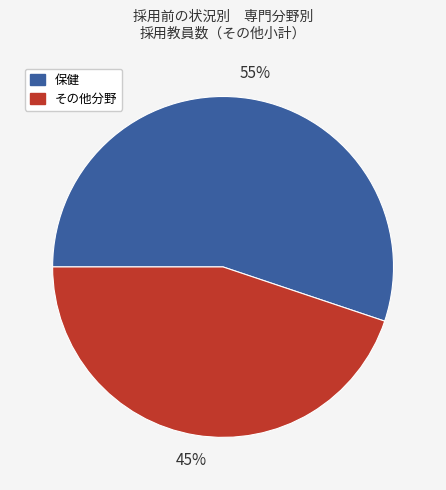

Is there any slice that represents more than half of the pie?

Yes